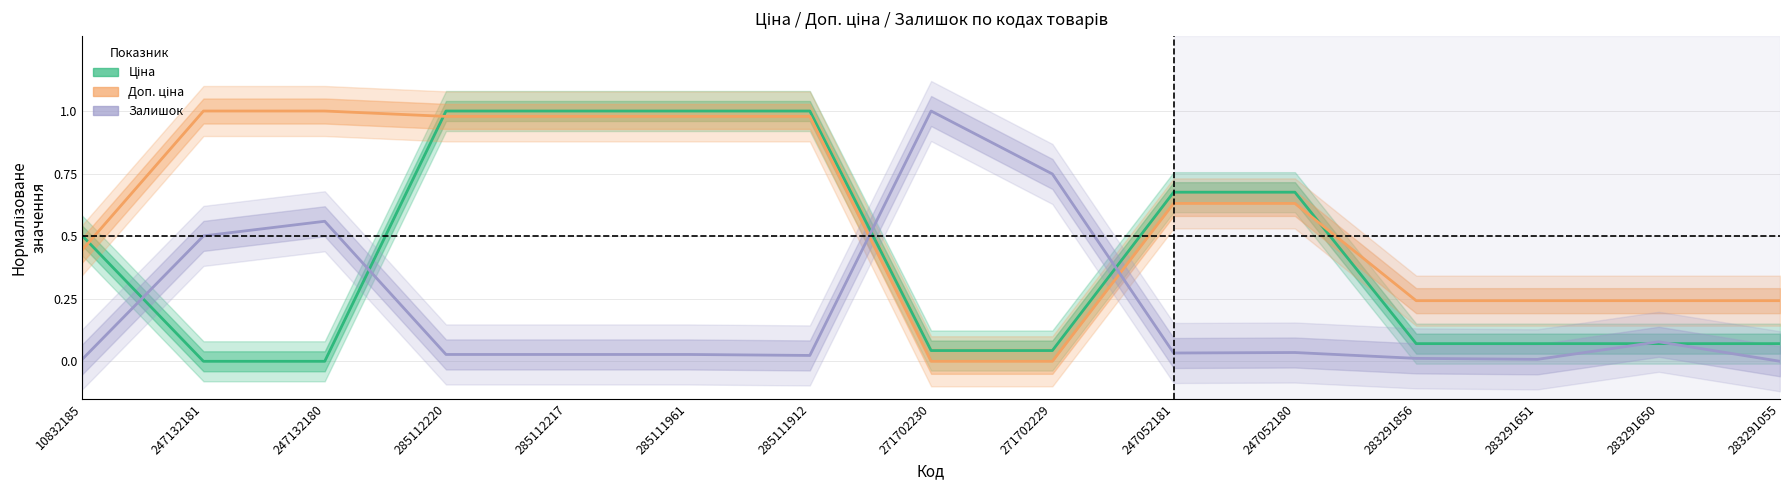

The Залишок series shows 0.0 at 285112217. True or false?

False